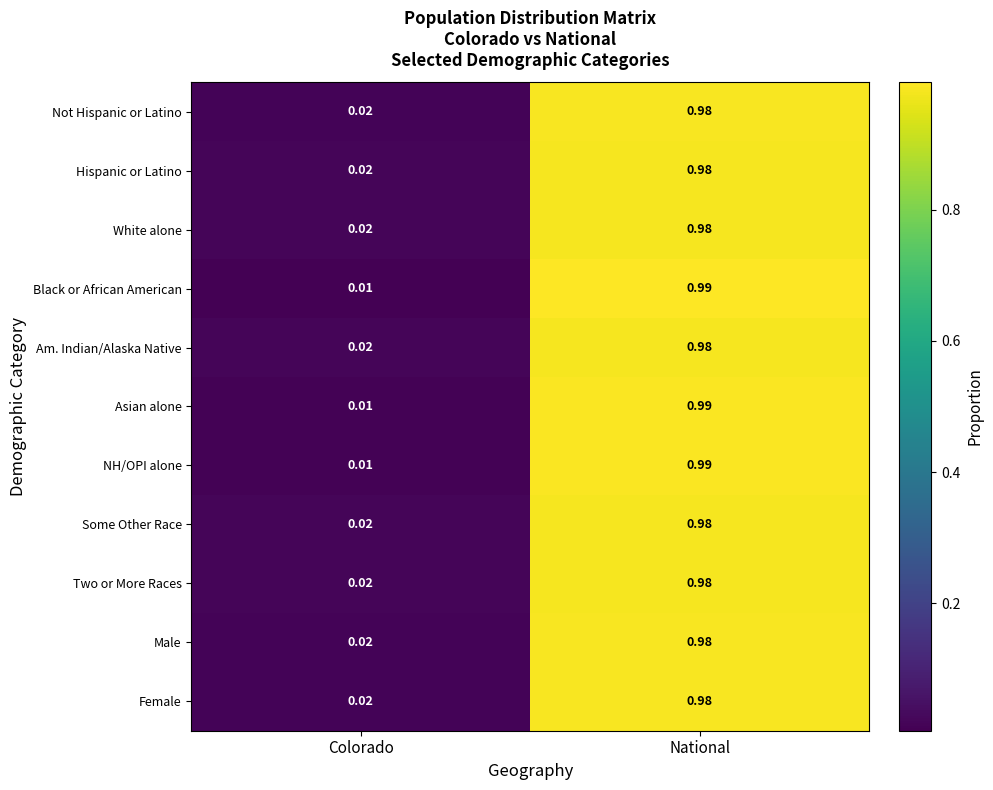

Rank the categories by Not Hispanic or Latino value from highest to lowest.

National, Colorado